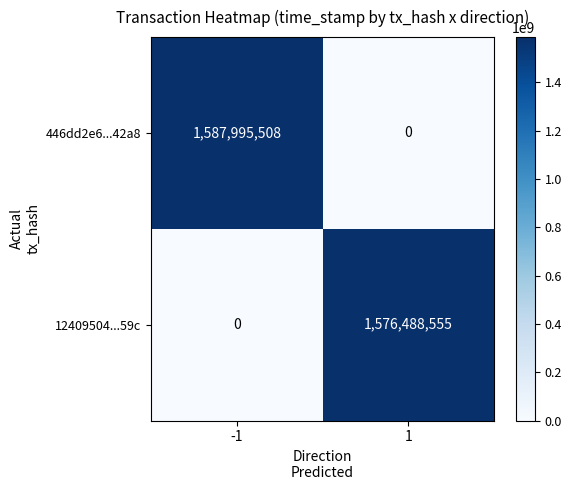

At which category is the sum across all series the highest?

-1